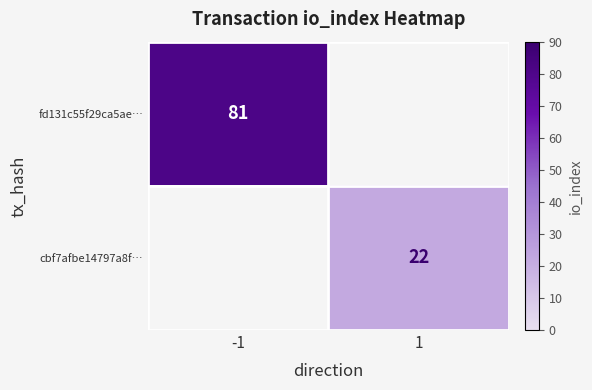

Is it true that fd131c55f29ca5ae… equals 16.4 at -1?

False